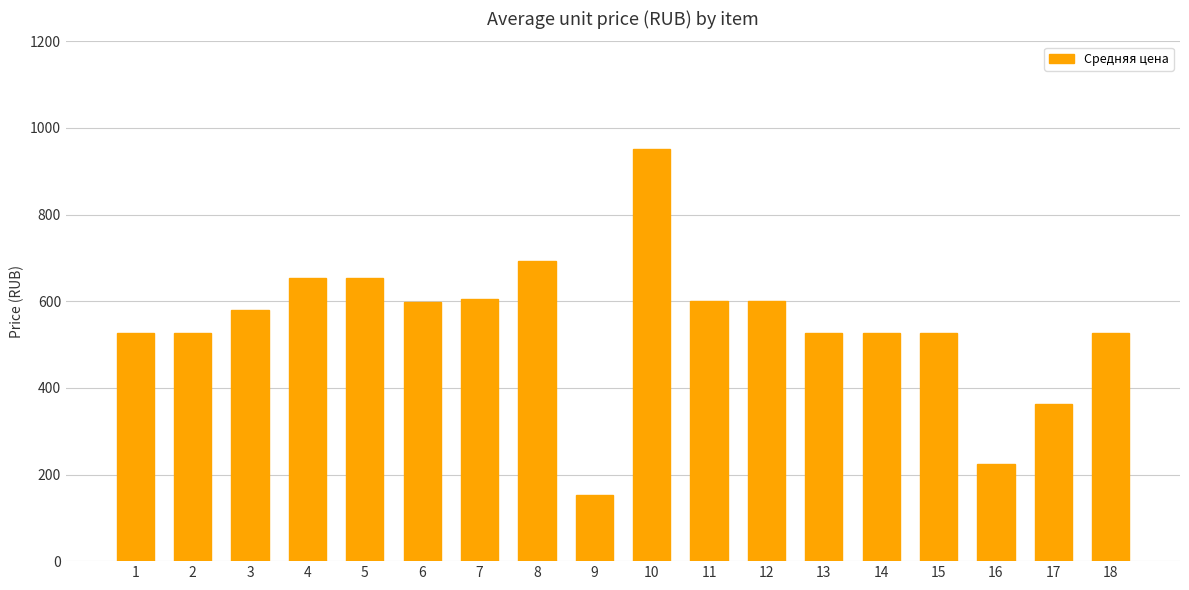

How many data points does each series have?

18